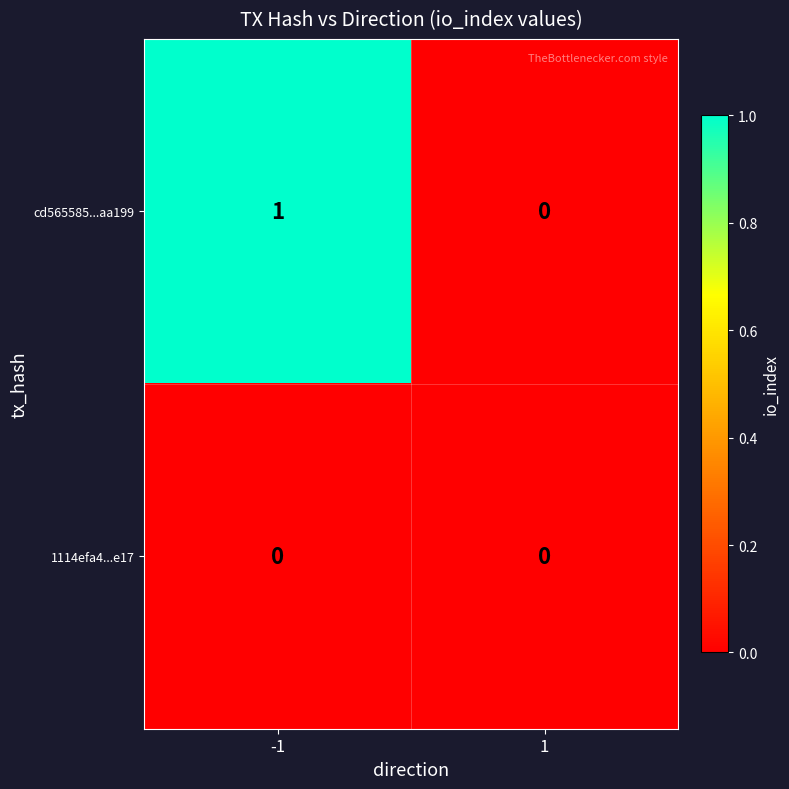

Which series has the largest total across all categories?

cd565585...aa199